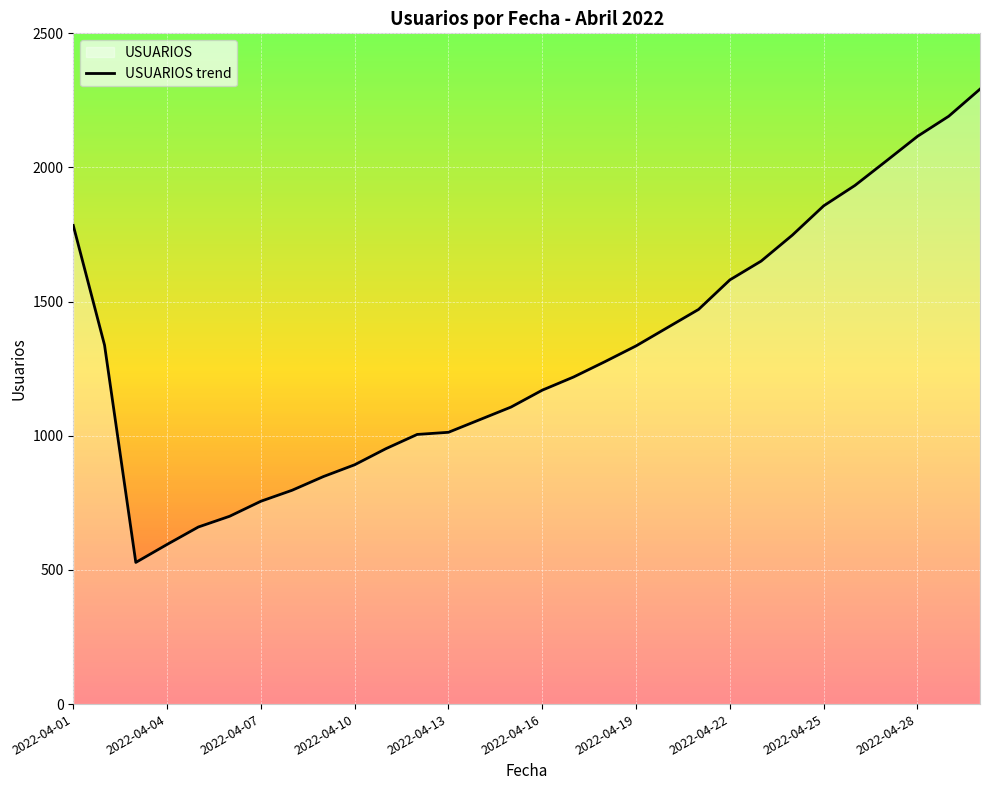

How many lines are shown in the chart?

1